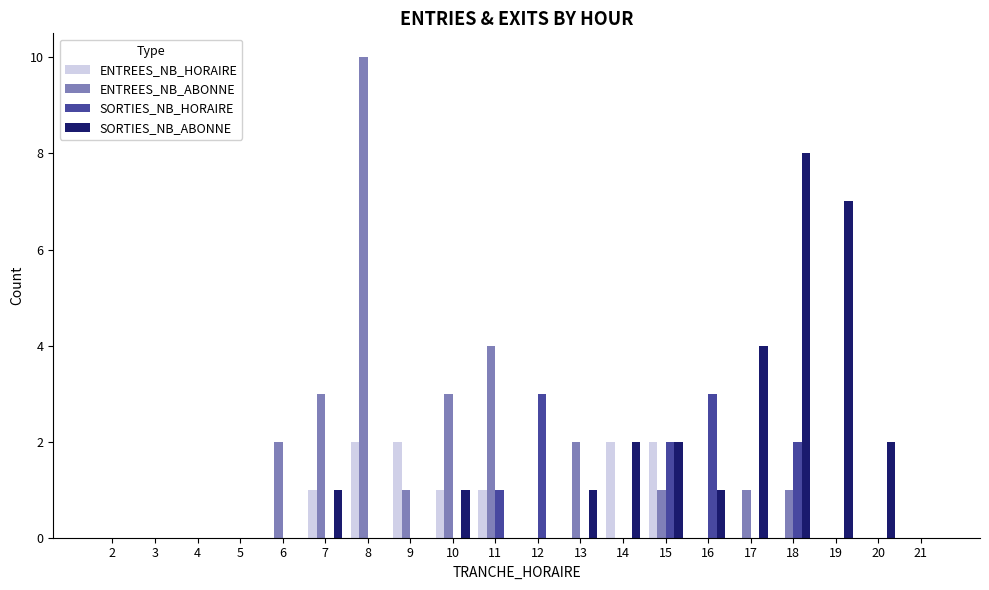

Which category has the highest value across all series?

8